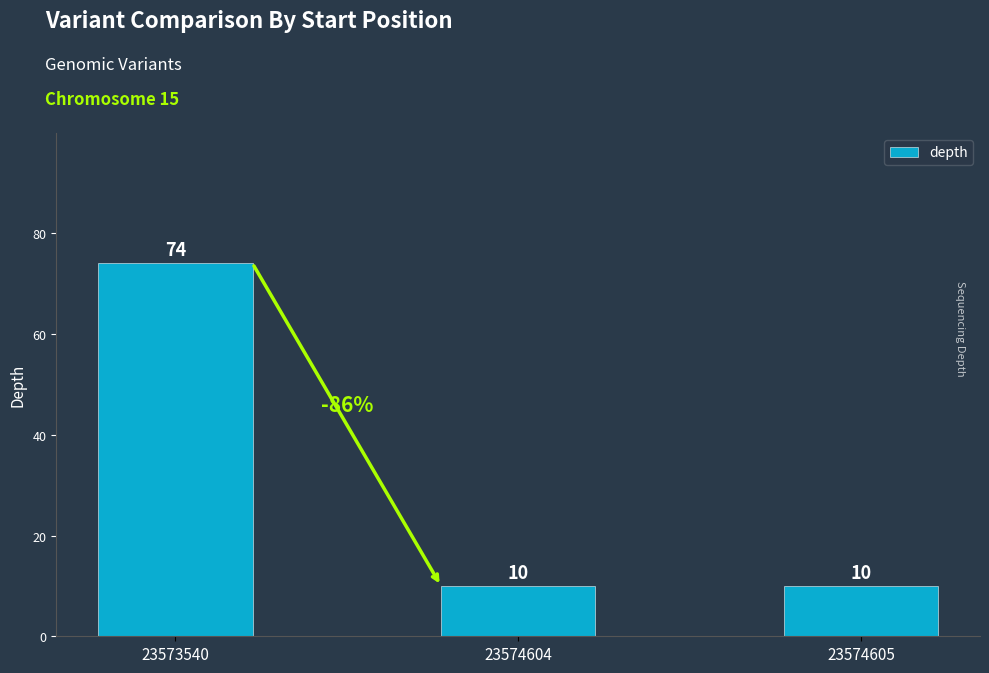

What is the value of the 1st bar from the left?

74